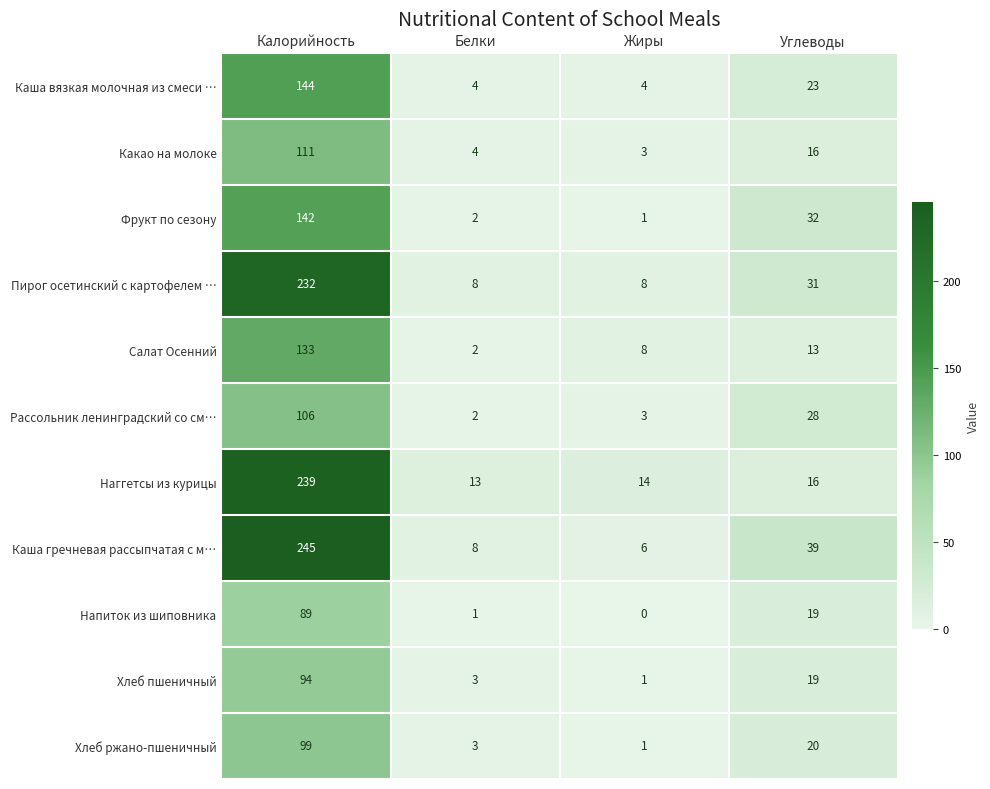

True or false: Каша вязкая молочная из смеси … has a value of 15 at Углеводы.

False